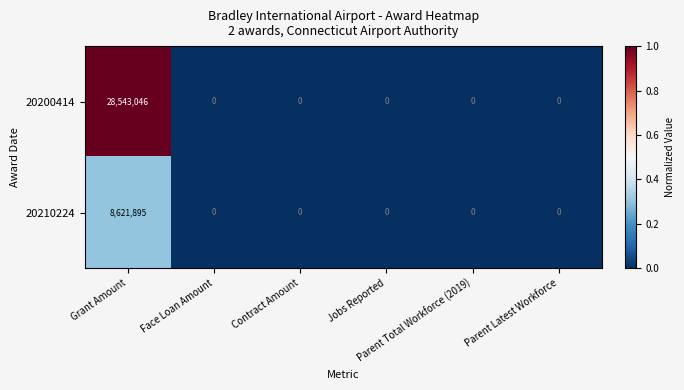

List the series in order of their peak value, lowest first.

20210224, 20200414